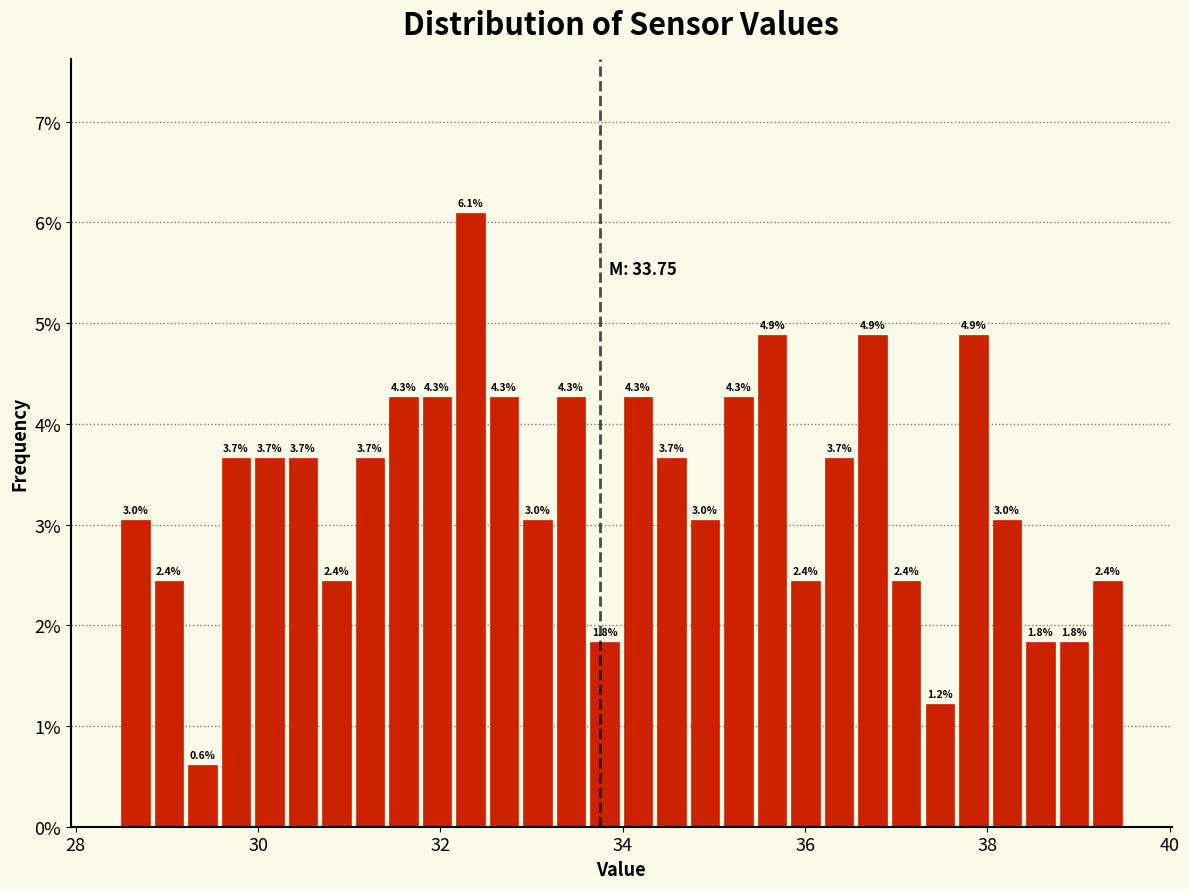

Around what value on the x-axis is the tallest bar? Give the approximate position of its centre, as read against the axis.

32.4